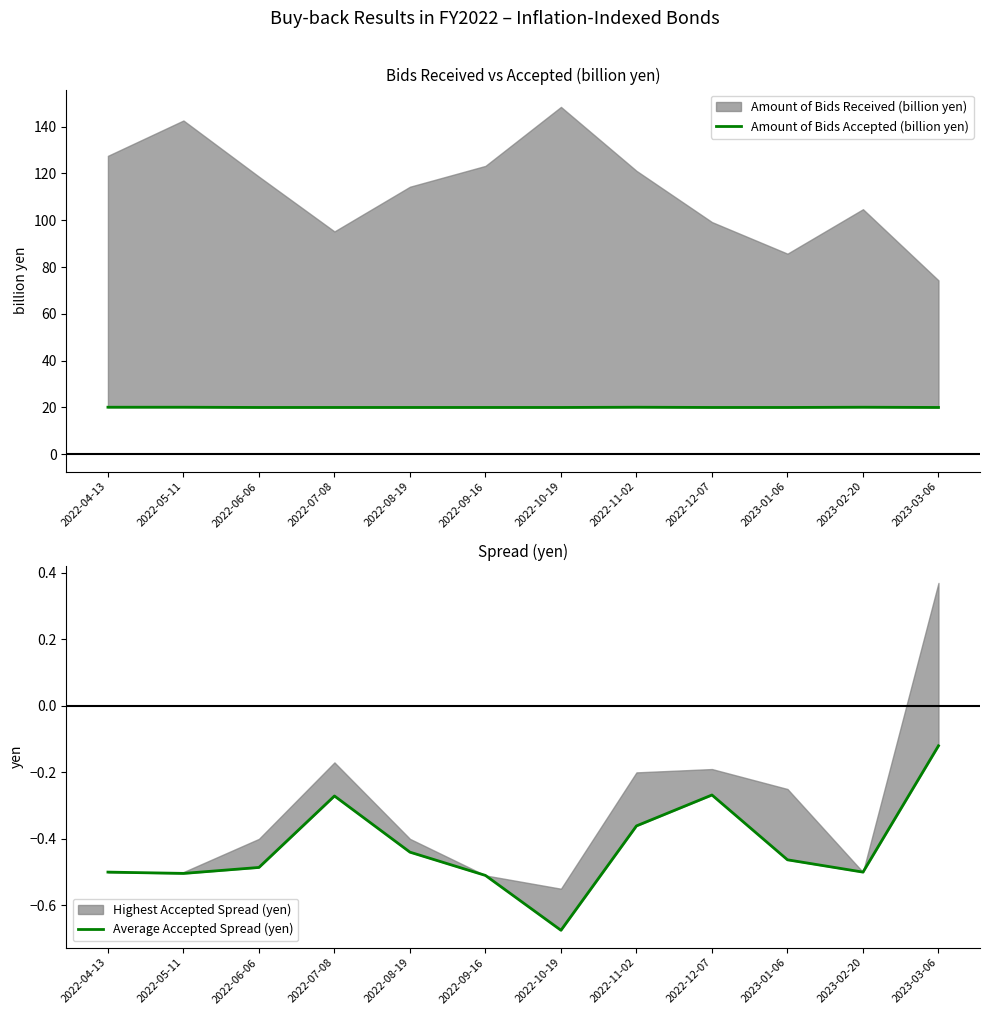

What is the label of the 6th point from the right?

2022-10-19